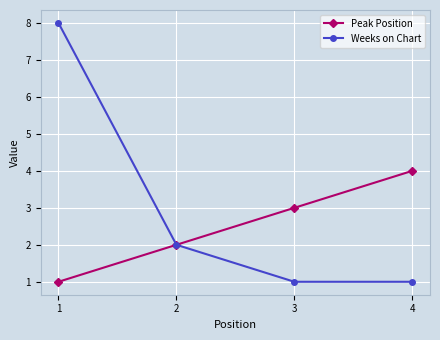

Rank the series by their maximum value, from lowest to highest.

Peak Position, Weeks on Chart